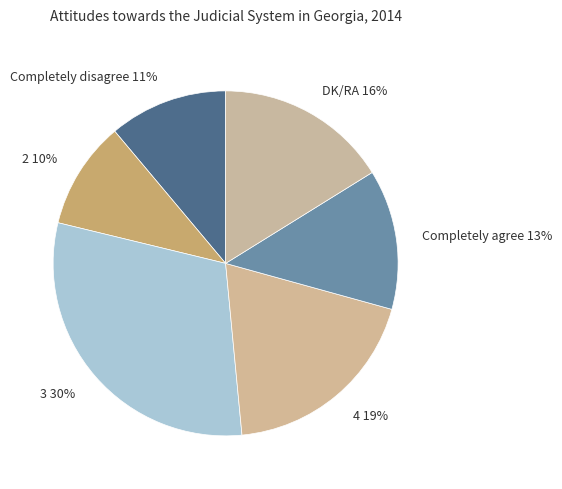

Combined, do Completely disagree and 3 account for over 50%?

No